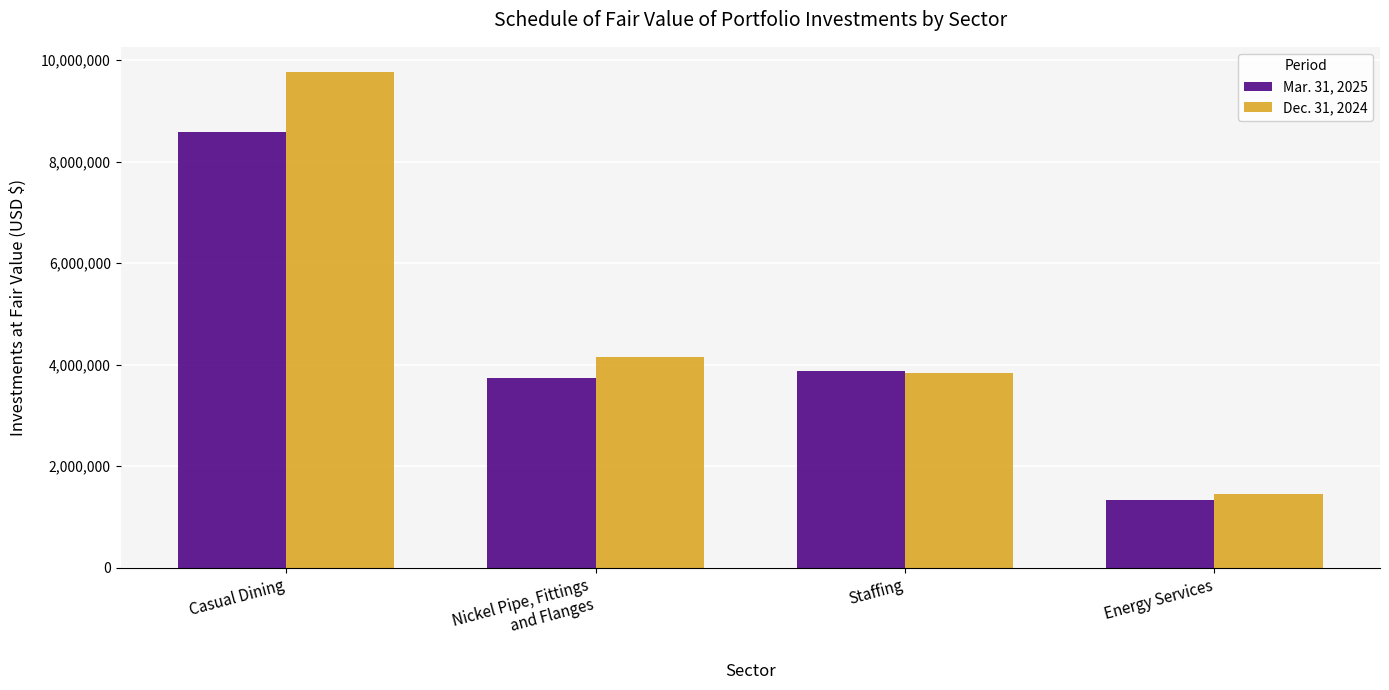

Rank the series by their average value, from highest to lowest.

Dec. 31, 2024, Mar. 31, 2025